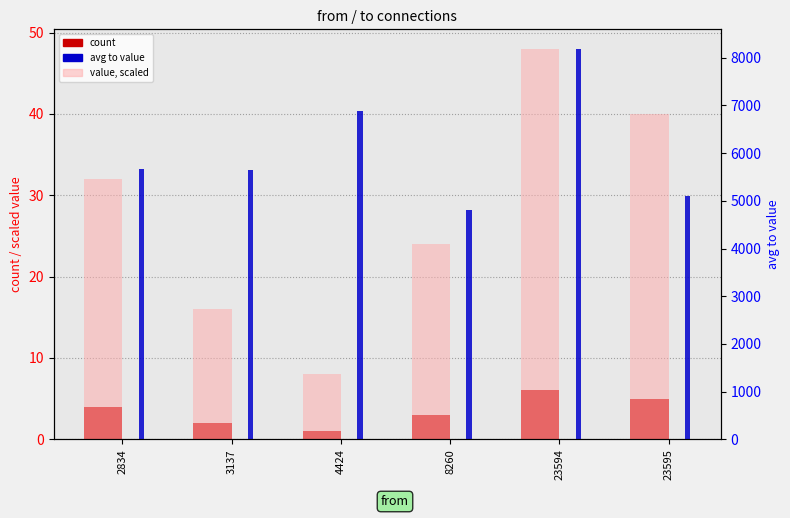

How many bars are there in total?

18